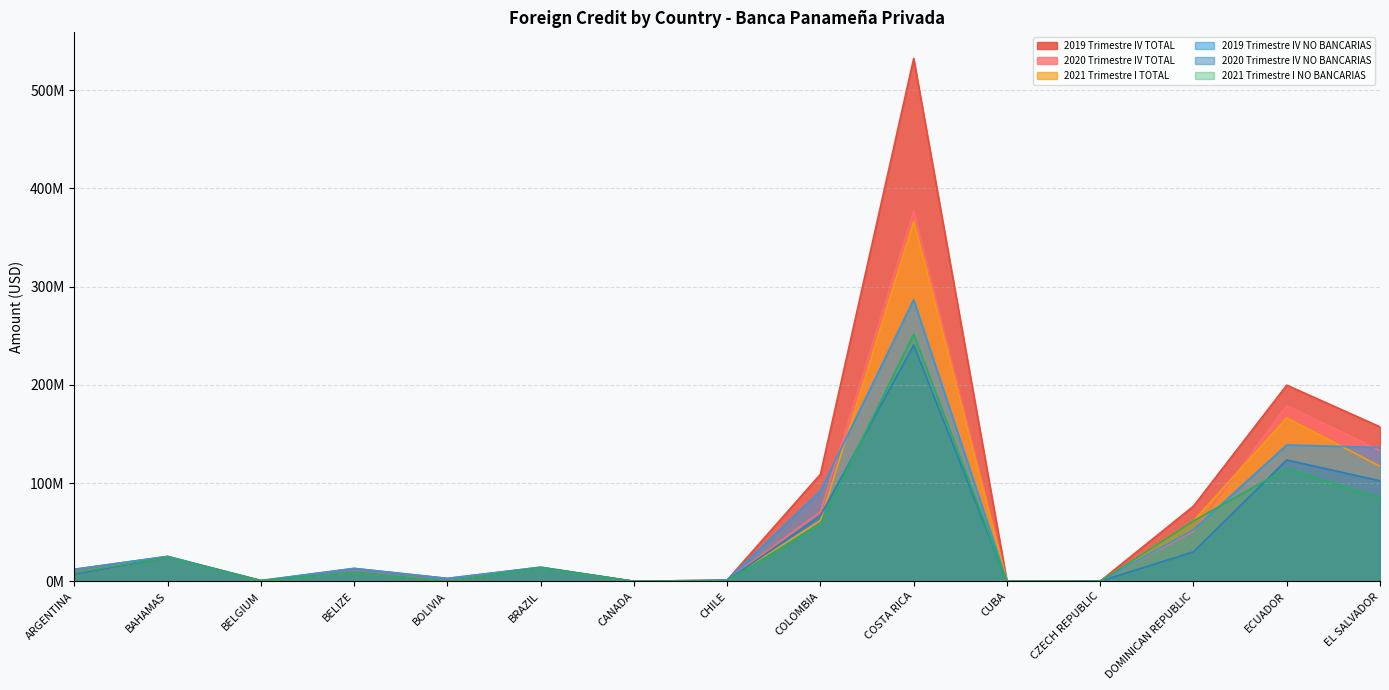

Where is the first local maximum for 2021 Trimestre I TOTAL?

BAHAMAS